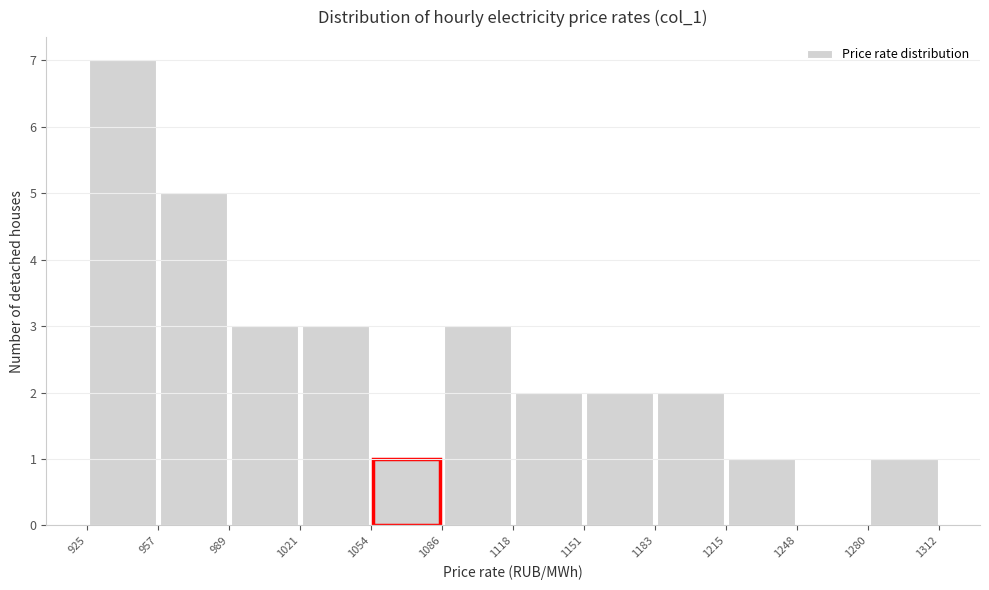

Reading left to right, list every bar in this chart as the range it spans on the x-axis followed by its height. The values are not printed on the chart, so give them approximately, as read against the axis.

925 to 957: 7
957 to 989: 5
989 to 1021: 3
1021 to 1054: 3
1054 to 1086: 1
1086 to 1118: 3
1118 to 1151: 2
1151 to 1183: 2
1183 to 1215: 2
1215 to 1248: 1
1248 to 1280: 0
1280 to 1312: 1